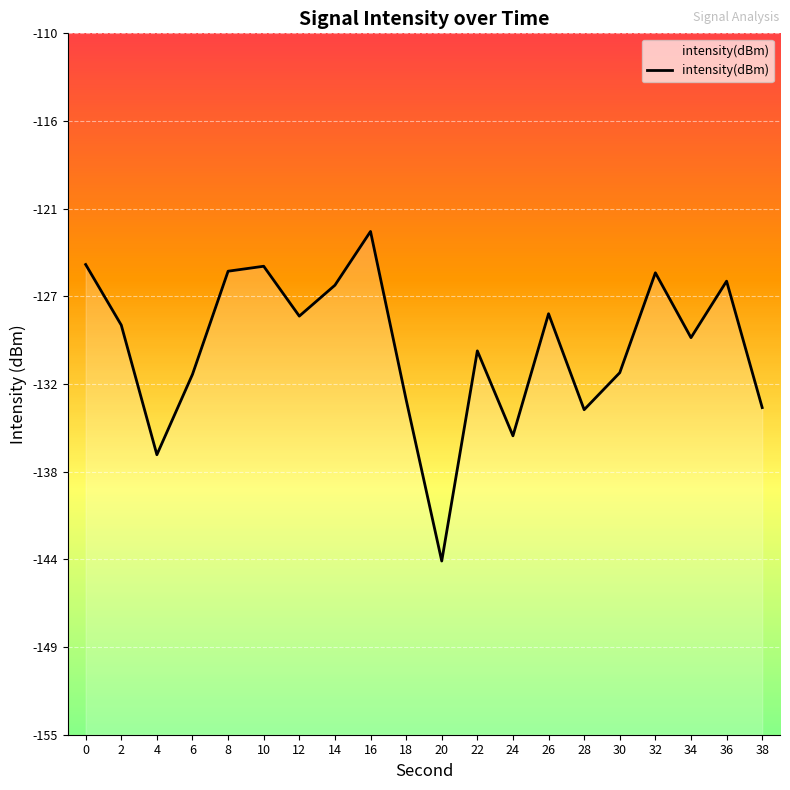

What is the difference between the maximum and minimum values?

21.1